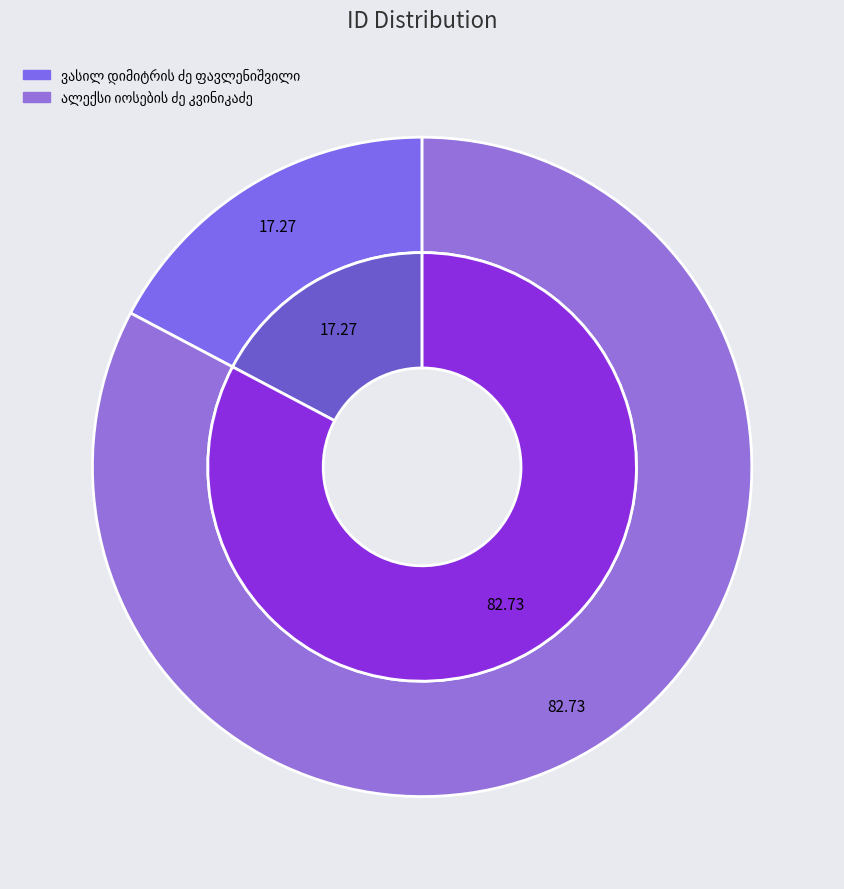

To the nearest percent, what is the difference between the ალექსი იოსების ძე კვინიკაძე and ვასილ დიმიტრის ძე ფავლენიშვილი slice percentages?

65%